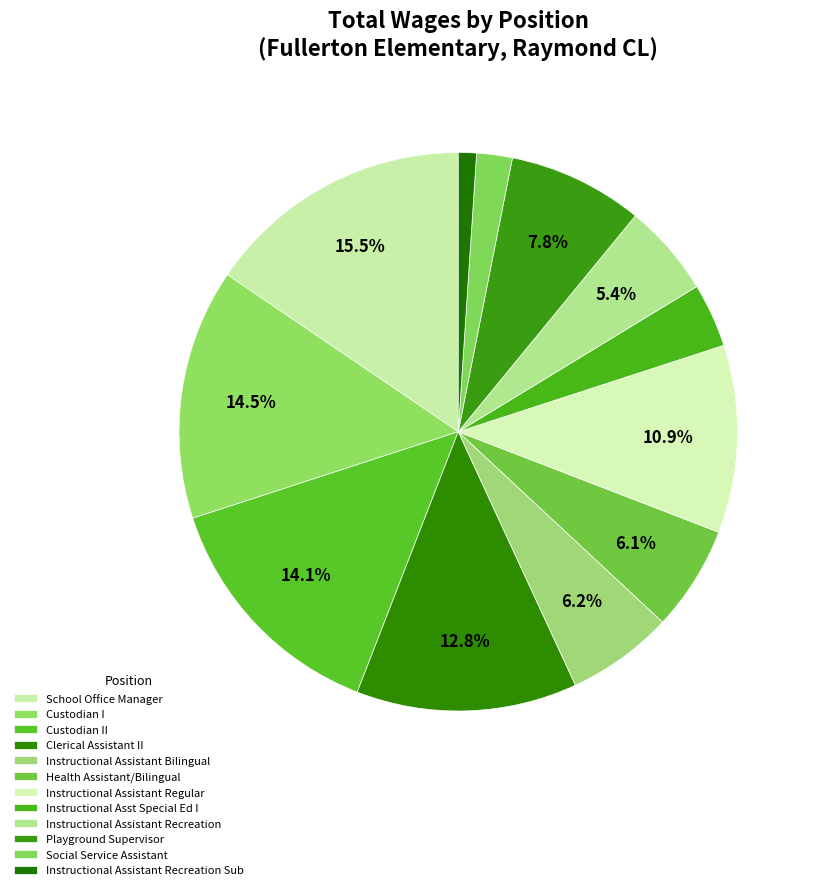

What is the change in value from Clerical Assistant II to Instructional Assistant Bilingual?

-24777